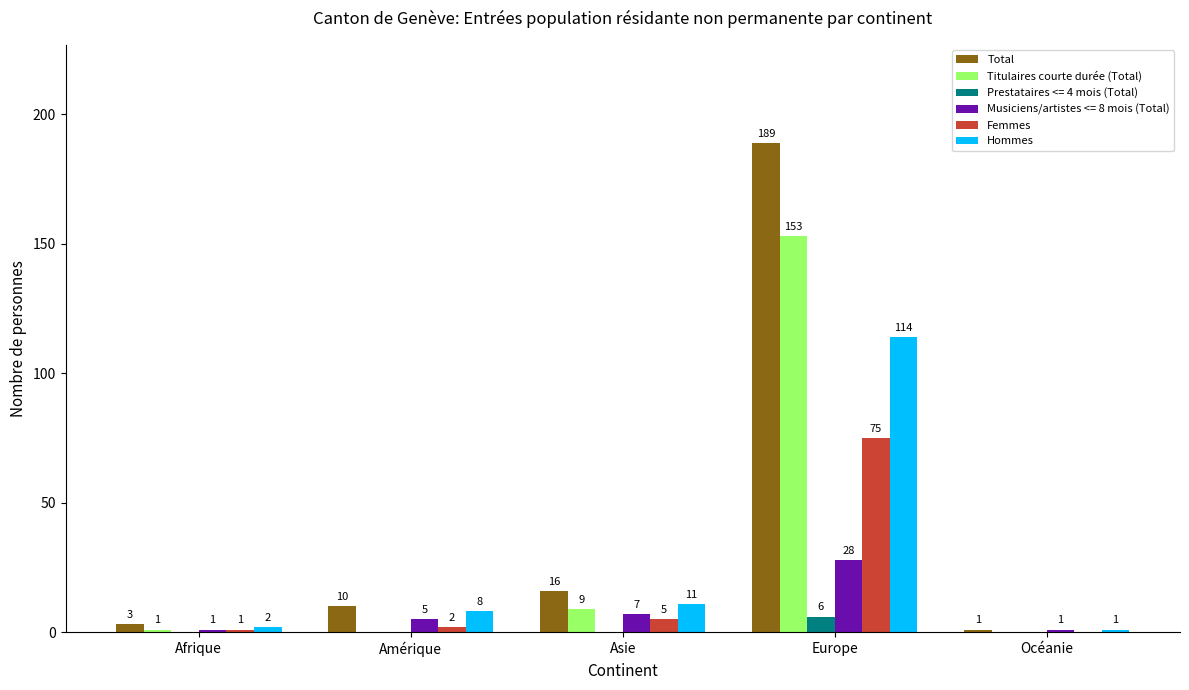

How many series are shown in this chart?

6